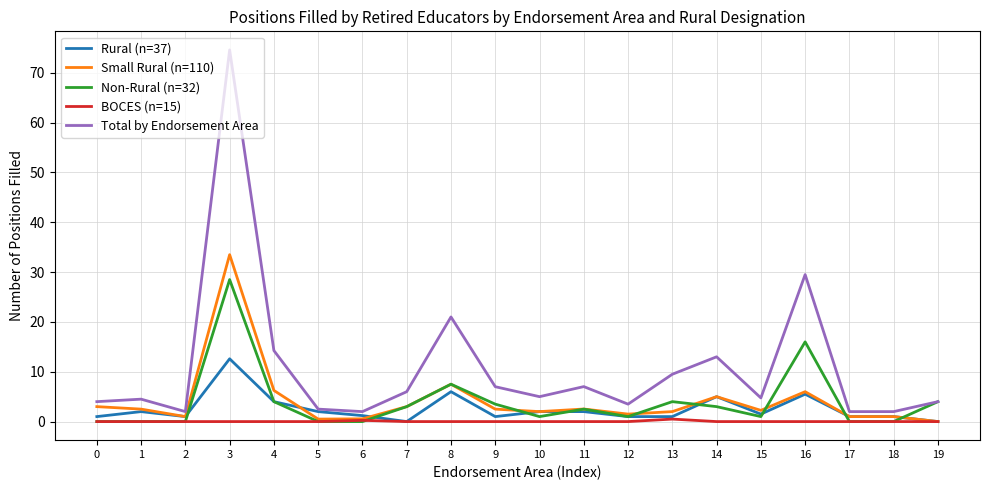

Which series has the widest spread of values?

Total by Endorsement Area